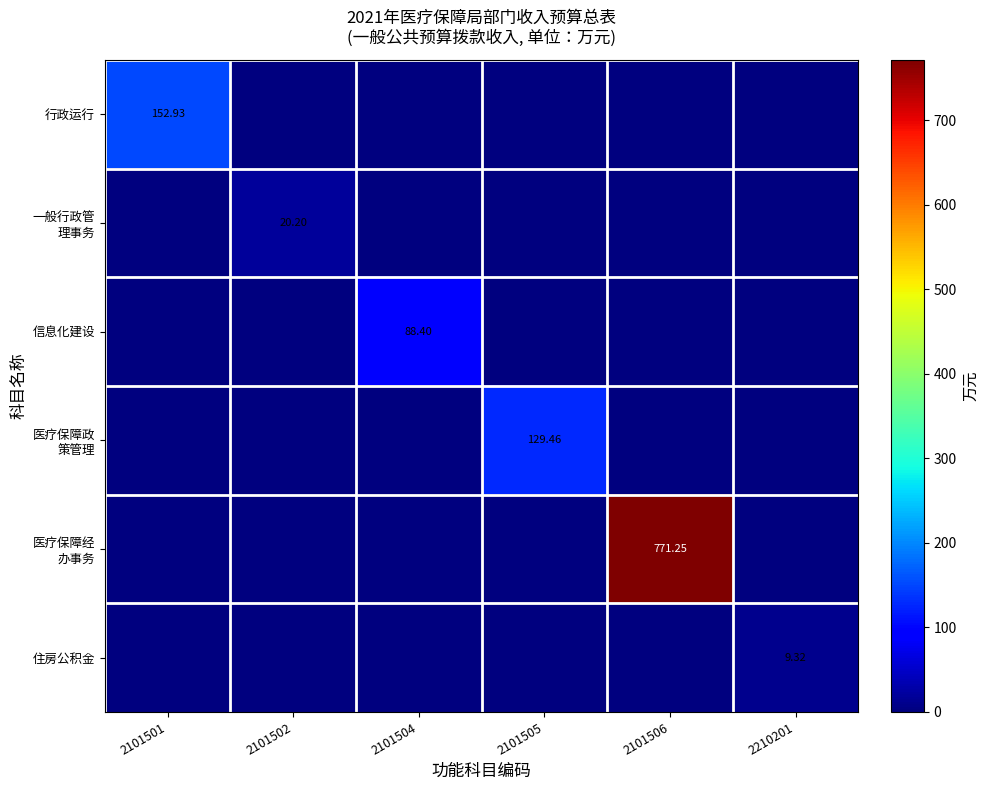

What is the maximum value for 医疗保障经 办事务?

771.2